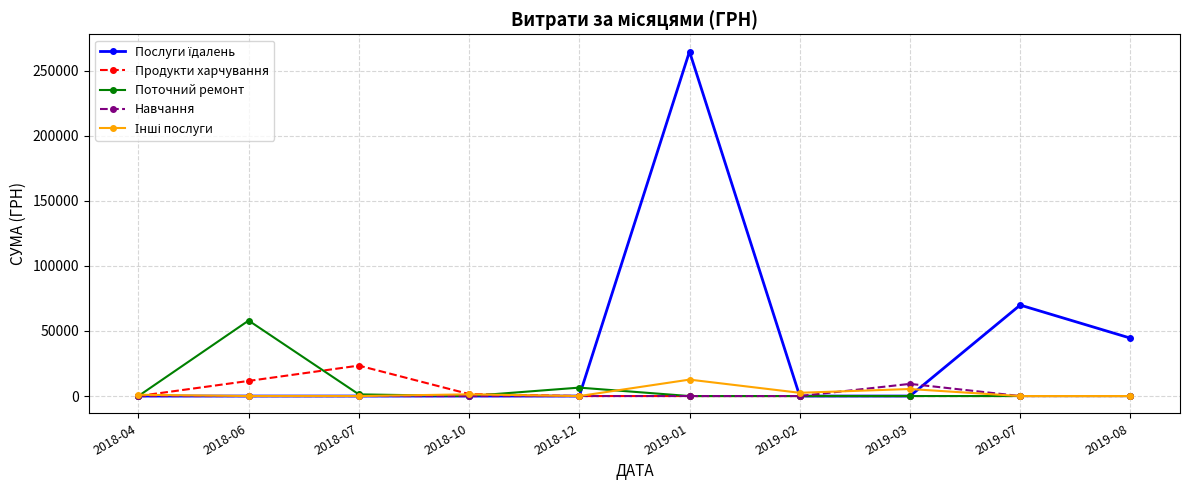

At how many categories does at least one series exceed 74014?

1